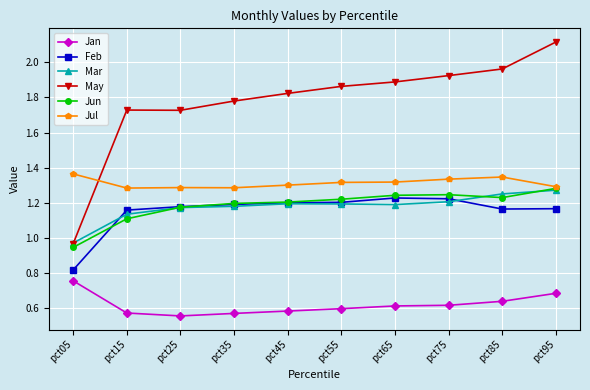

Which series has the largest range (max minus min)?

May